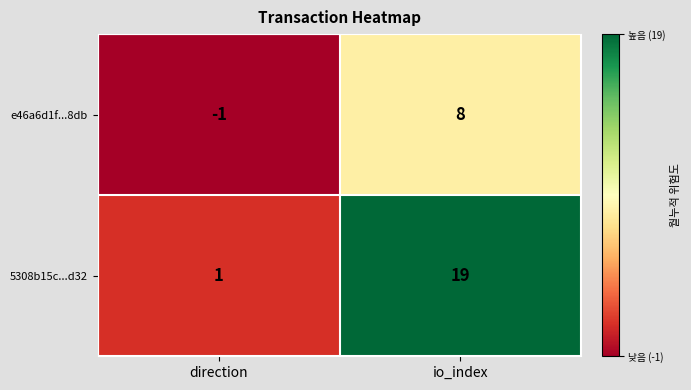

Which series has the largest range (max minus min)?

5308b15c...d32